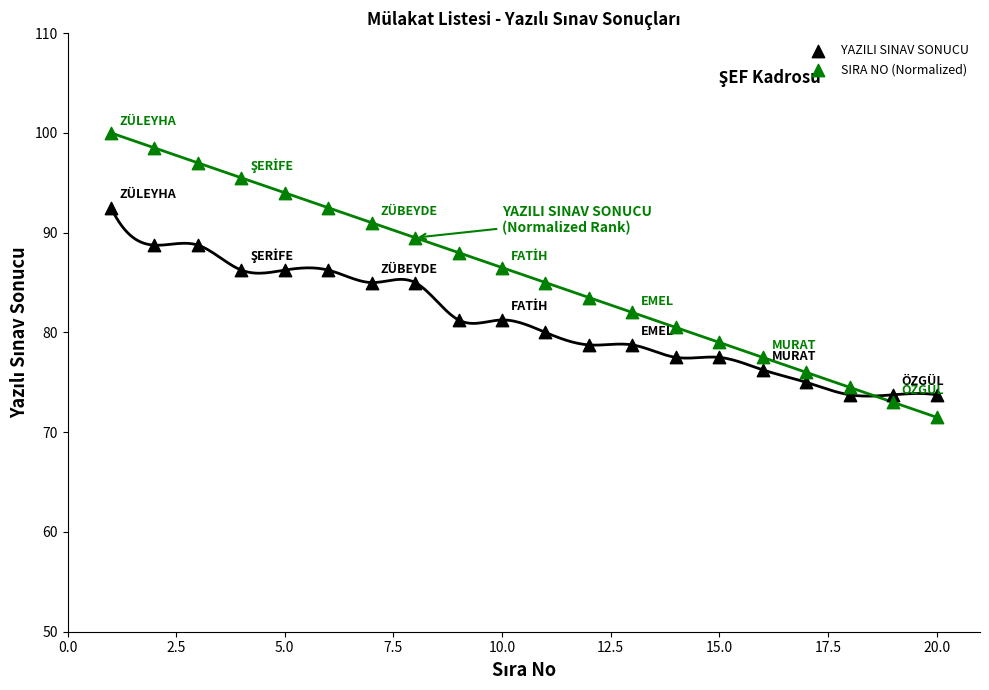

Across all data points, what is the range of Y values (max minus min)?

28.5